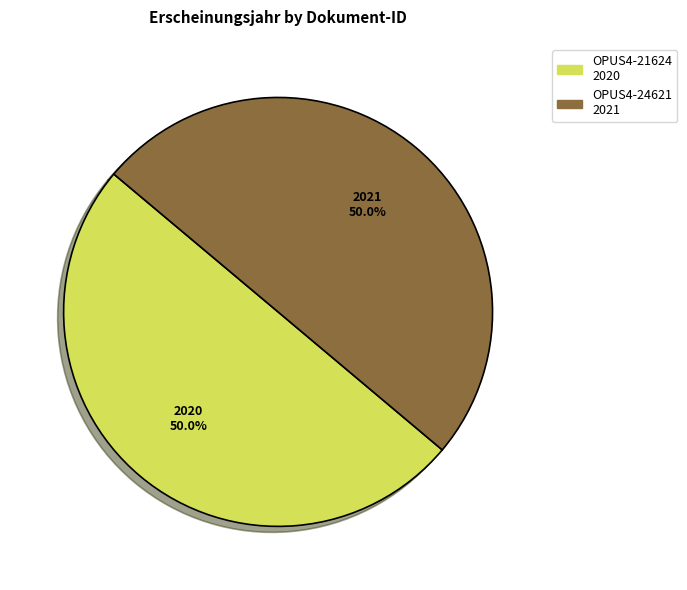

Approximately how many times larger is the value at OPUS4-24621 compared to OPUS4-21624?

1.0